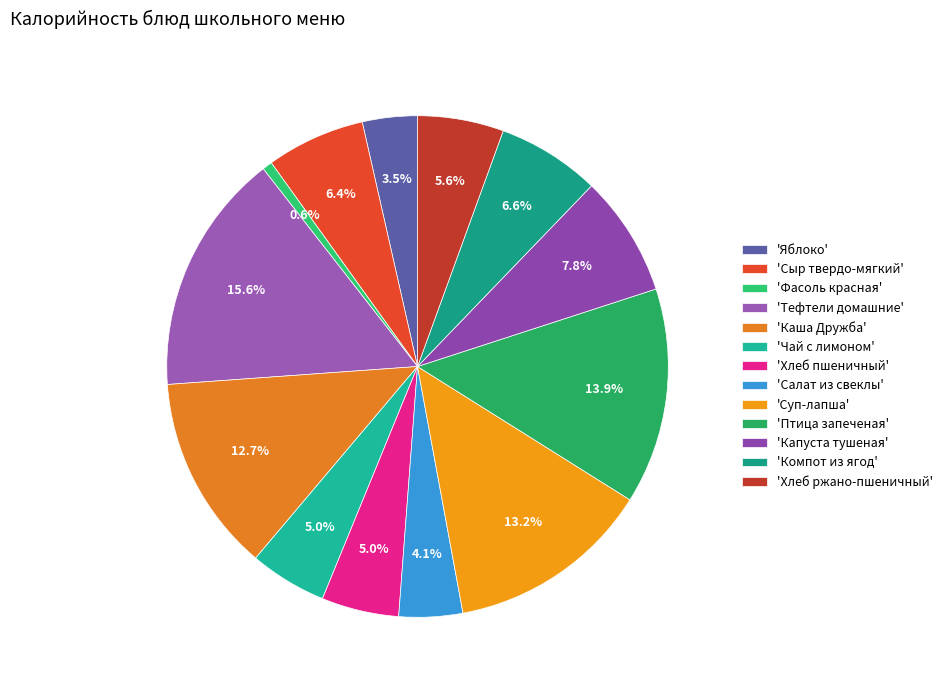

Is there any slice that represents more than half of the pie?

No